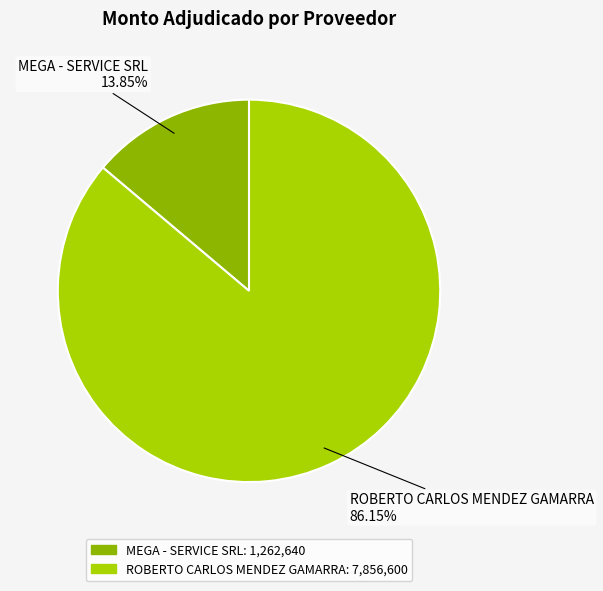

Combined, do MEGA - SERVICE SRL and ROBERTO CARLOS MENDEZ GAMARRA account for over 50%?

Yes